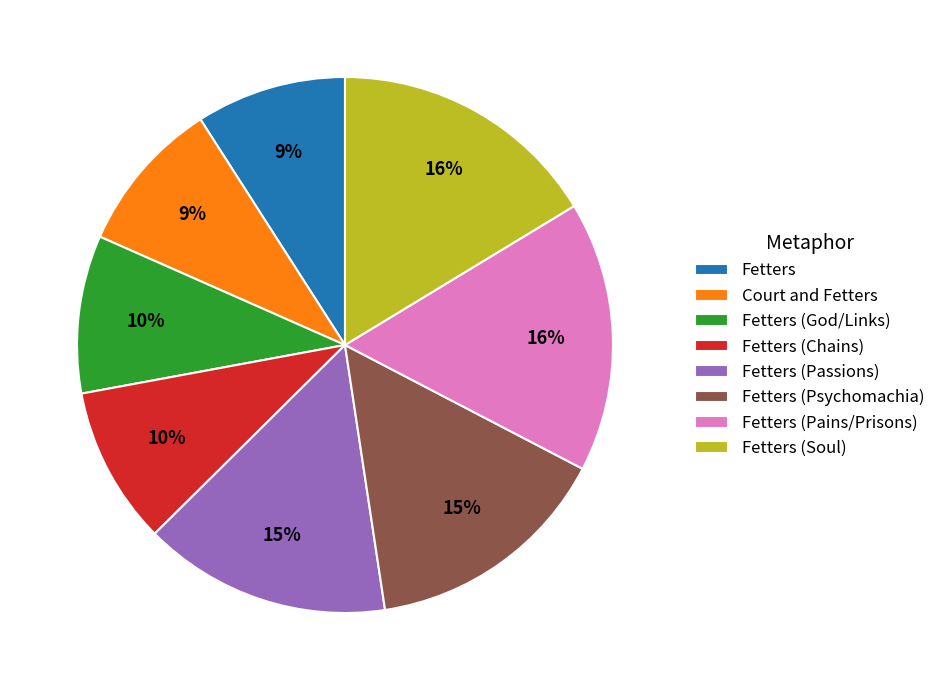

To the nearest percent, what is the difference between the largest and smallest slice percentages?

7%